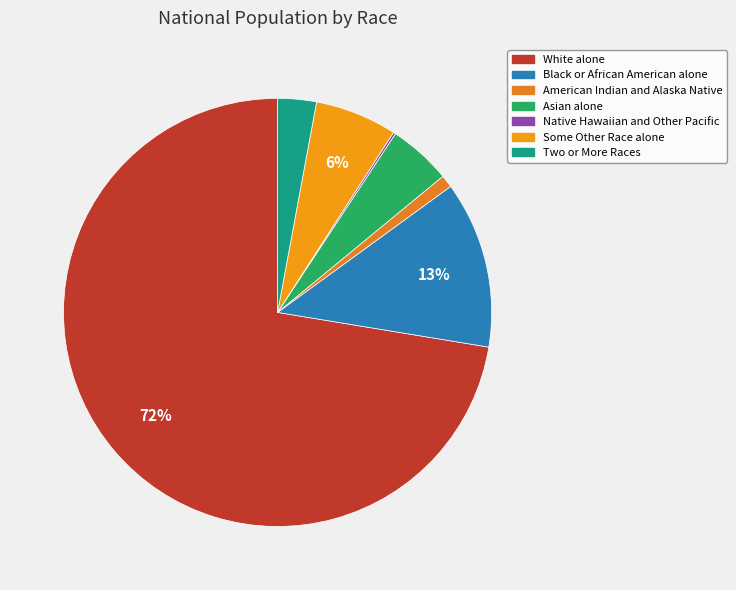

To the nearest percent, what is the average slice percentage?

14%